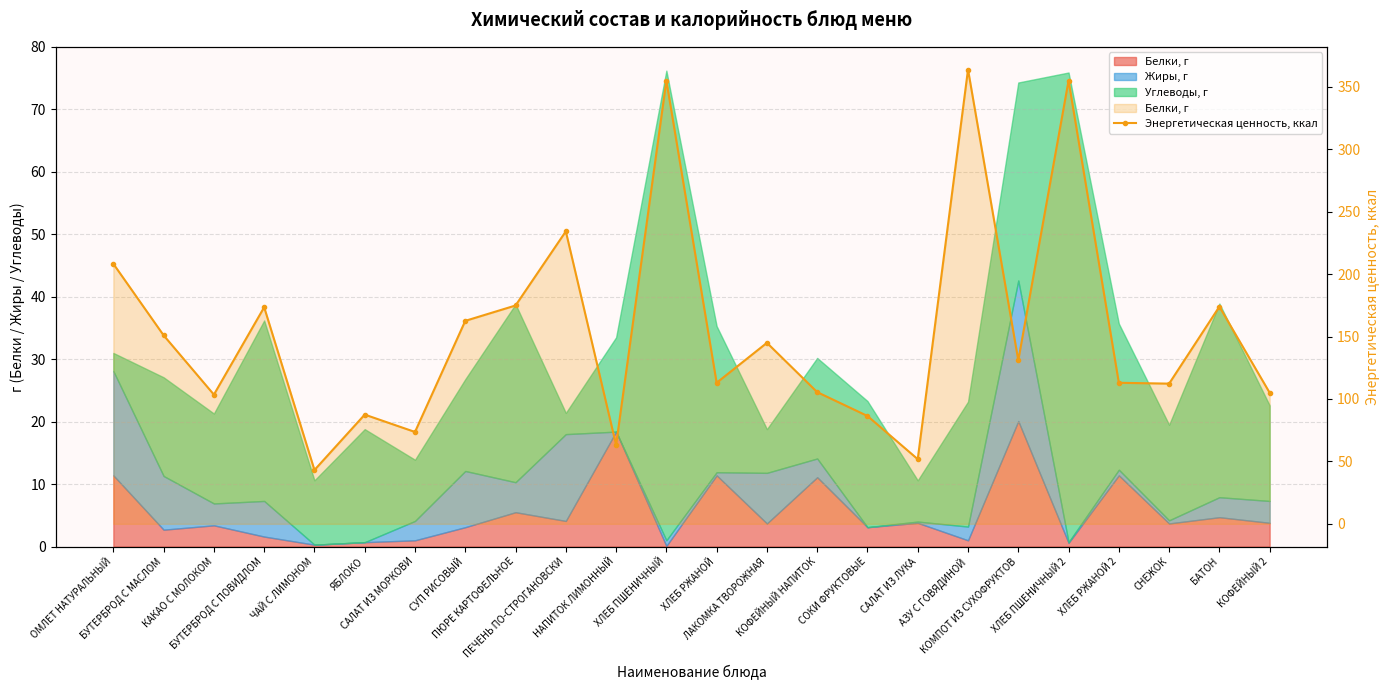

What is the change in value from ПЕЧЕНЬ ПО-СТРОГАНОВСКИ to ХЛЕБ РЖАНОЙ 2?

-121.3